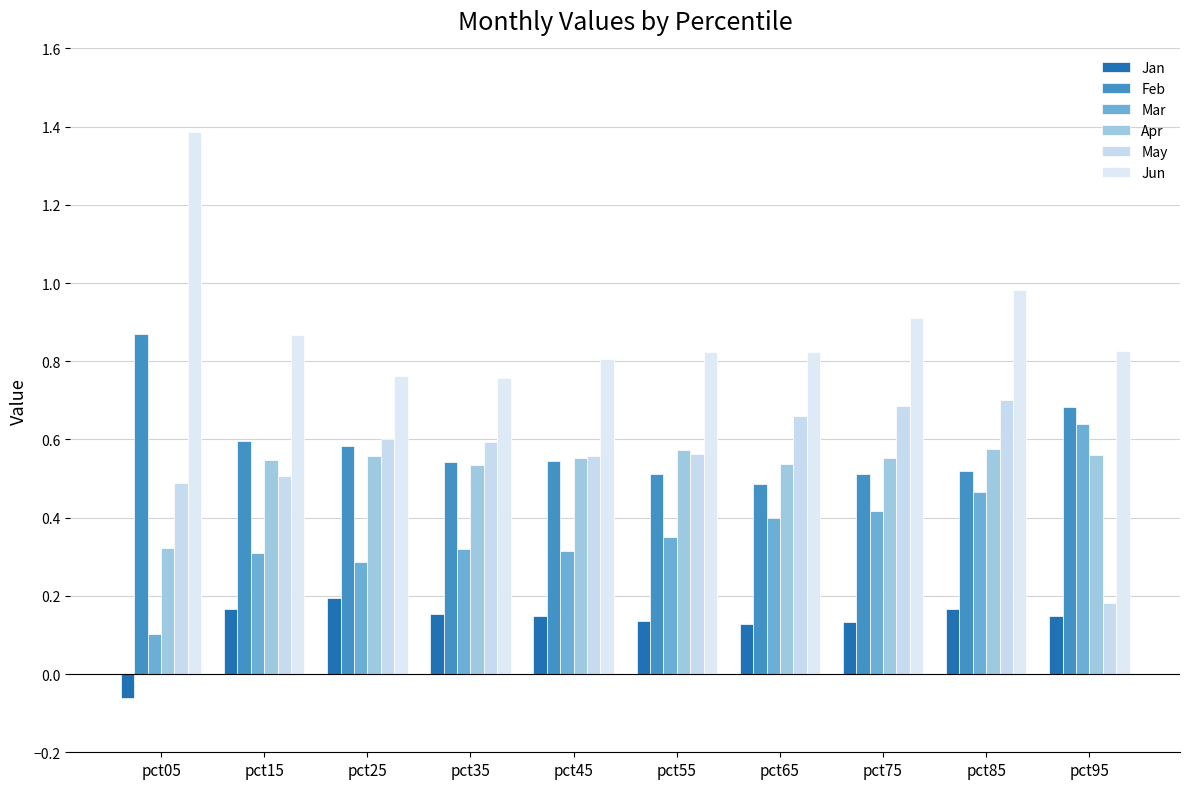

Reading left to right, list all the values displayed in this chart.

Jan: -0.1	0.2	0.2	0.2	0.1	0.1	0.1	0.1	0.2	0.1
Feb: 0.9	0.6	0.6	0.5	0.5	0.5	0.5	0.5	0.5	0.7
Mar: 0.1	0.3	0.3	0.3	0.3	0.3	0.4	0.4	0.5	0.6
Apr: 0.3	0.5	0.6	0.5	0.6	0.6	0.5	0.6	0.6	0.6
May: 0.5	0.5	0.6	0.6	0.6	0.6	0.7	0.7	0.7	0.2
Jun: 1.4	0.9	0.8	0.8	0.8	0.8	0.8	0.9	1.0	0.8